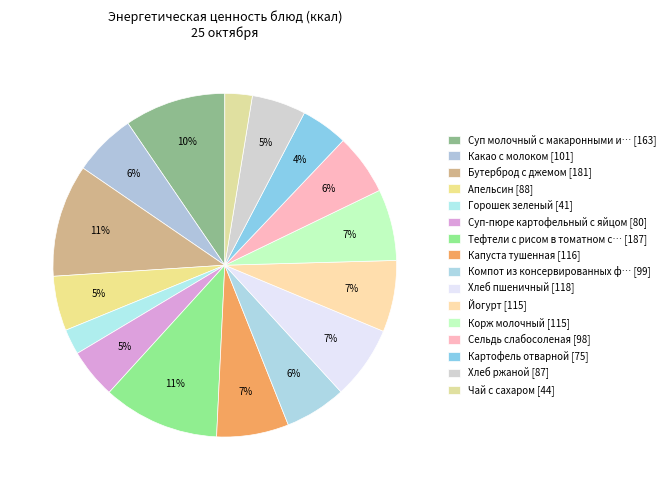

Which category has the biggest portion of the pie?

Тефтели с рисом в томатном соусе